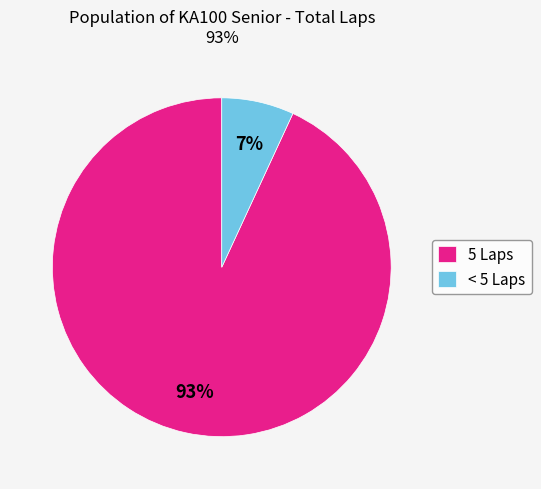

The < 5 Laps slice represents 7% of the pie. True or false?

True